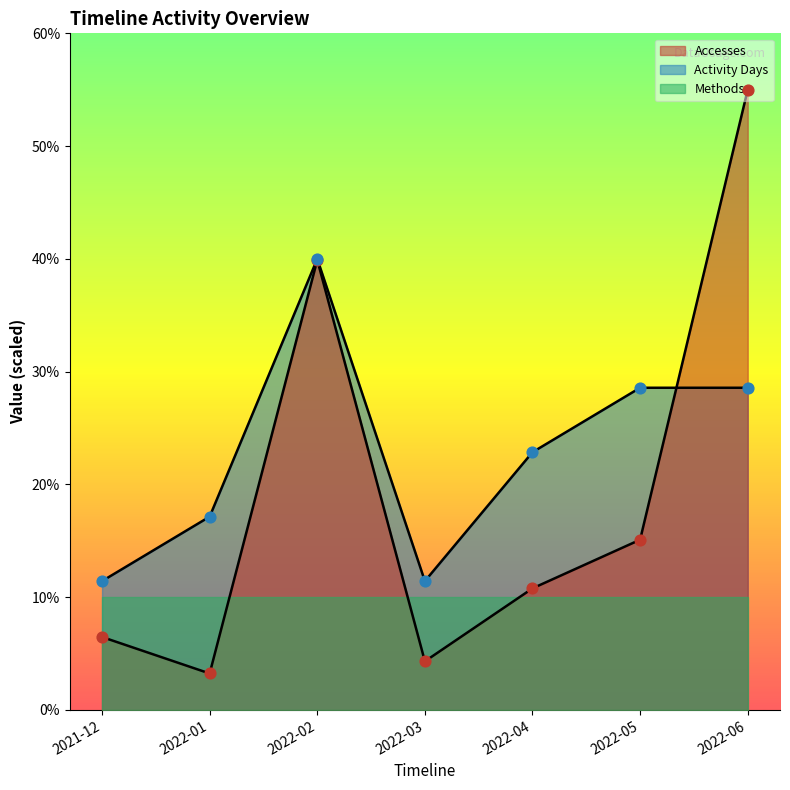

Which series has the widest spread of Y values?

Accesses